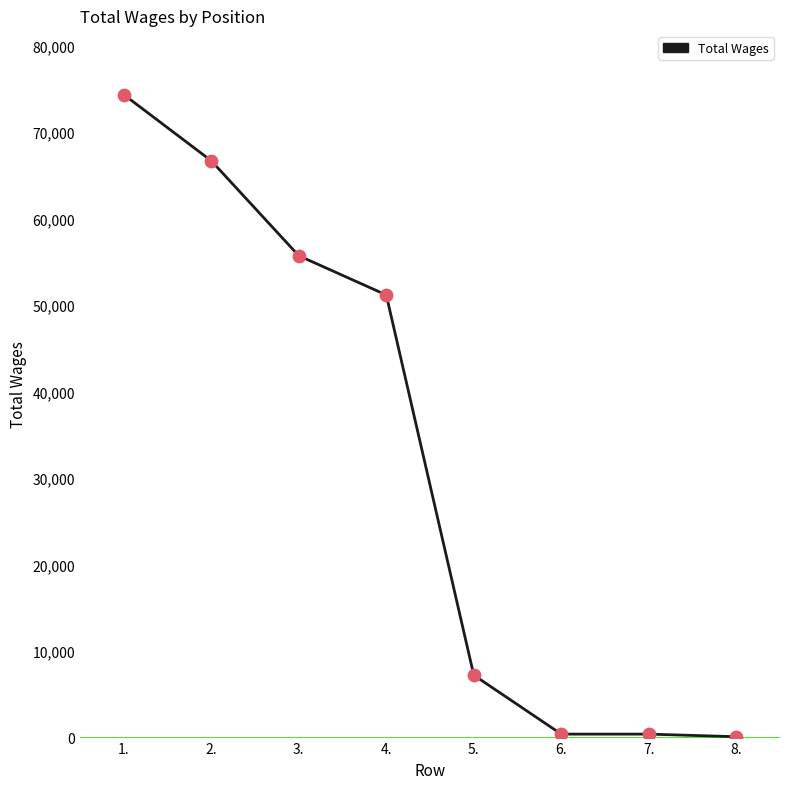

What is the change in value from 1. to 5.?

-67091